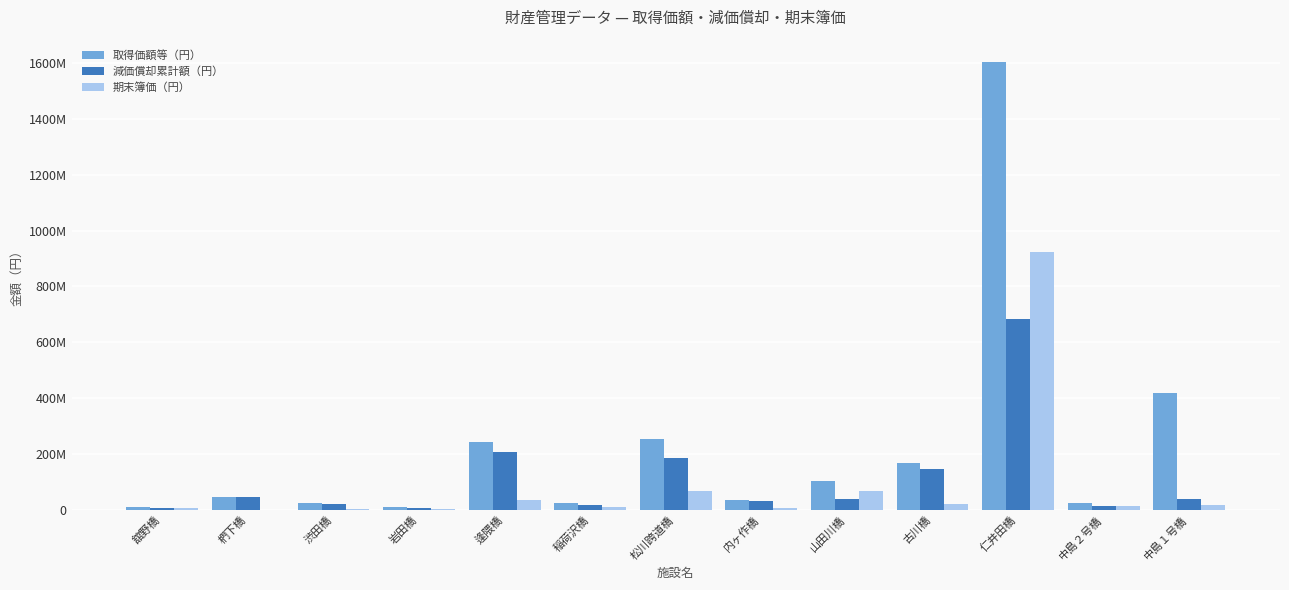

What is the difference between the maximum and second lowest values in the 期末簿価（円） series?

921224409